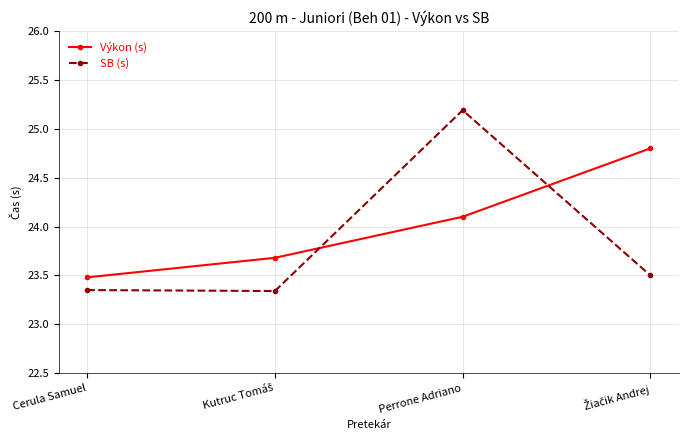

List the series in order of their overall mean, highest first.

Výkon (s), SB (s)